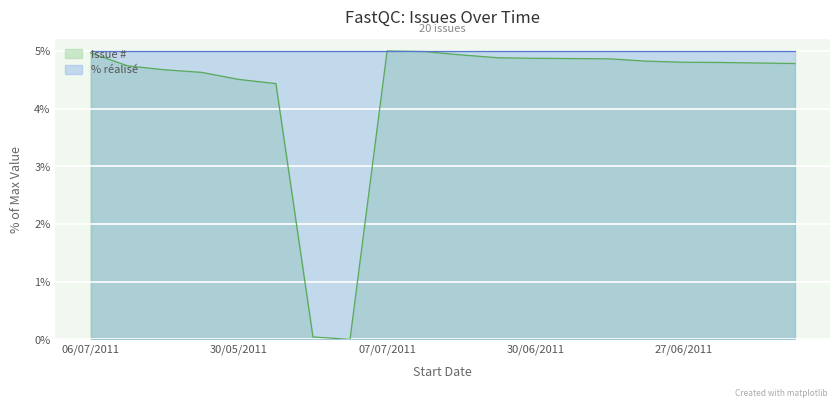

How many lines are shown in the chart?

2